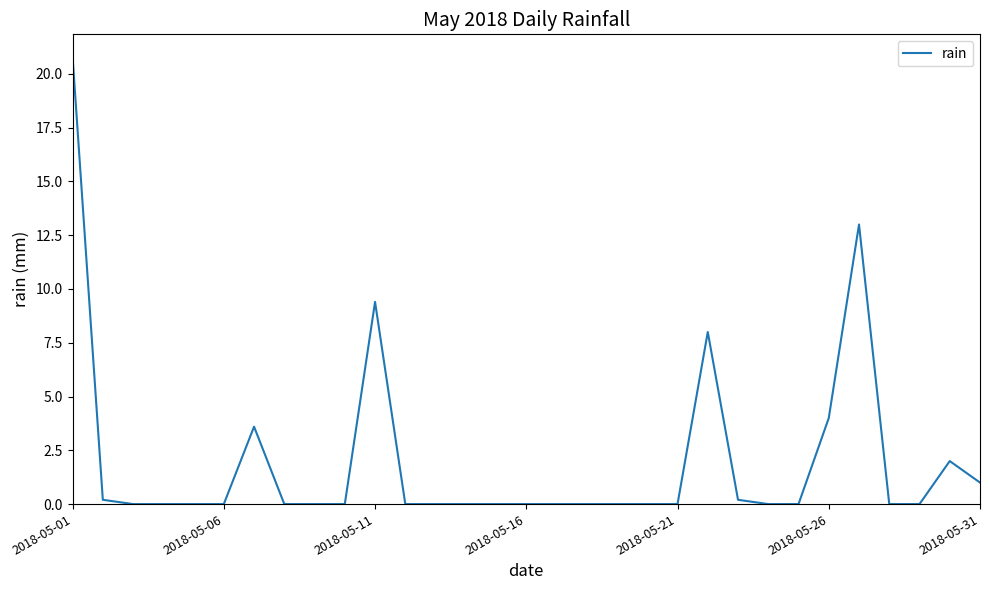

What is the difference between the maximum and minimum values?

20.8